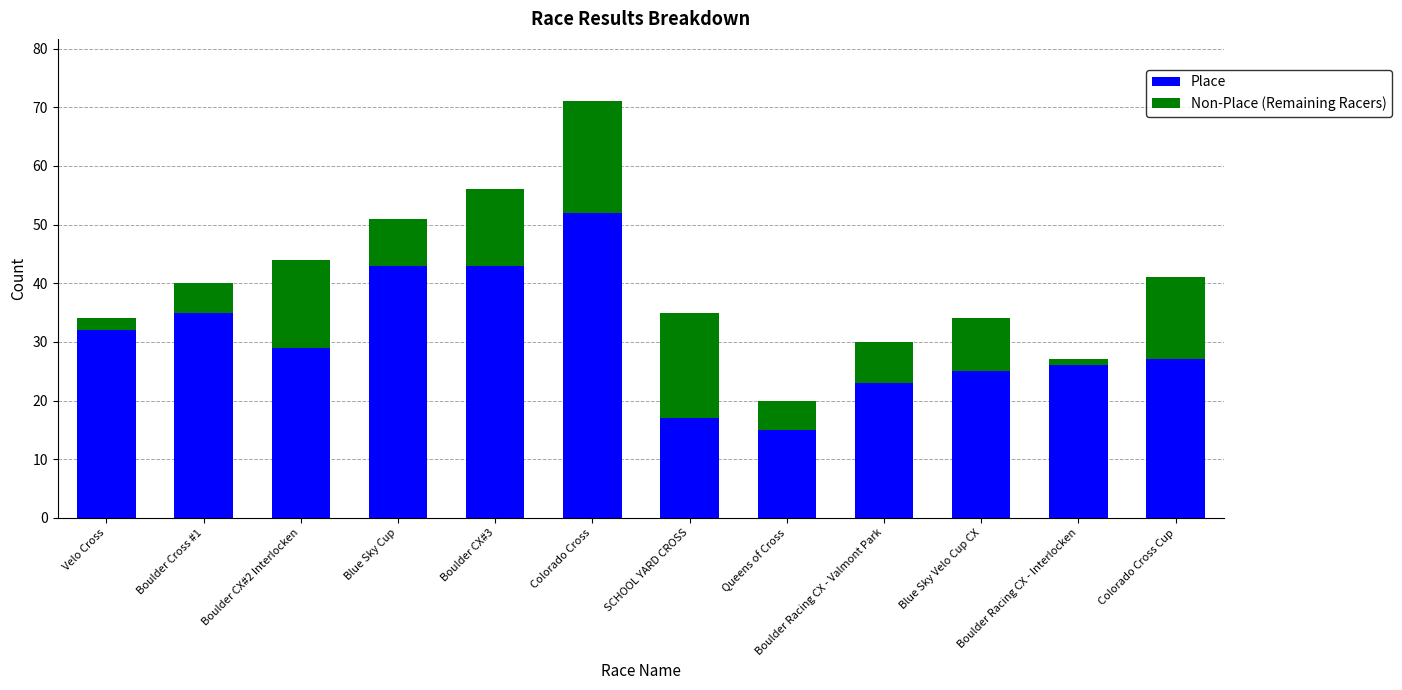

What are all the series names shown in the legend?

Place, Non-Place (Remaining Racers)